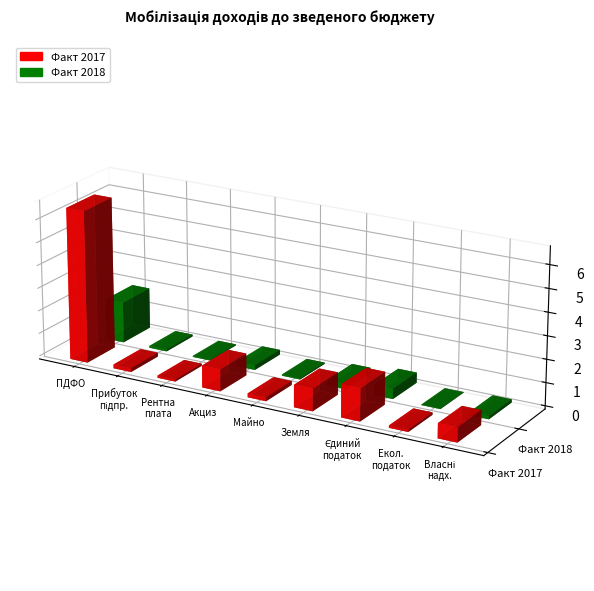

Which label corresponds to the largest value in the chart?

податок на доходи фізичних осіб